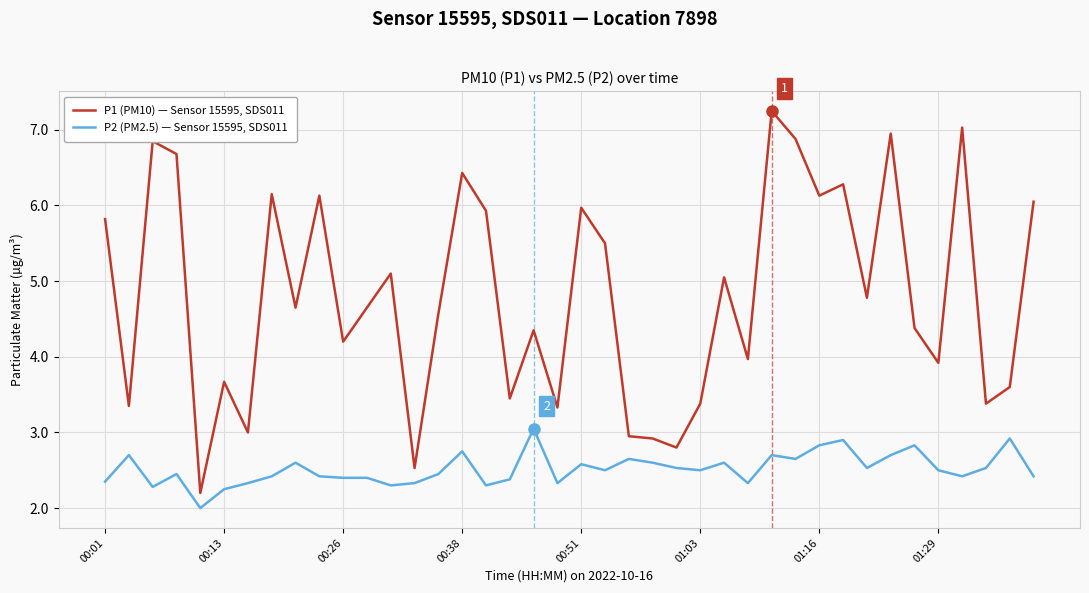

List the series in order of their peak value, lowest first.

P2 (PM2.5) — Sensor 15595, SDS011, P1 (PM10) — Sensor 15595, SDS011